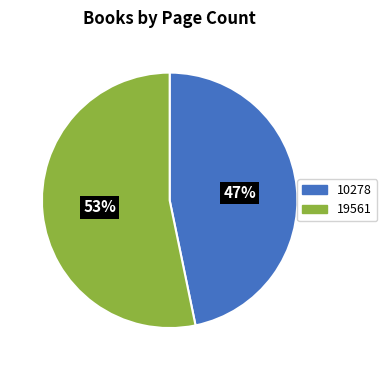

Do 19561 and 10278 together represent more than half of the pie?

Yes